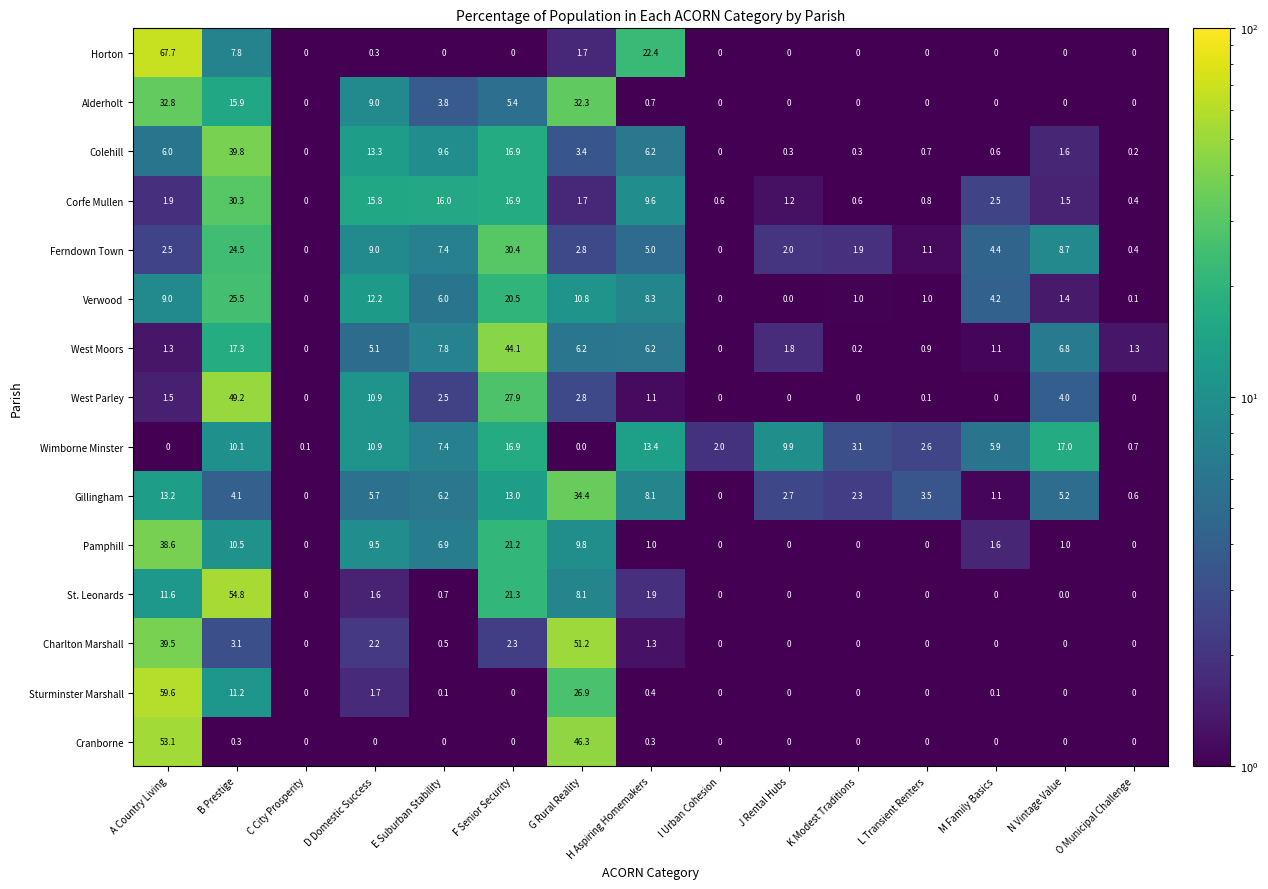

Rank the series at B Prestige from highest to lowest value.

St. Leonards, West Parley, Colehill, Corfe Mullen, Verwood, Ferndown Town, West Moors, Alderholt, Sturminster Marshall, Pamphill, Wimborne Minster, Horton, Gillingham, Charlton Marshall, Cranborne